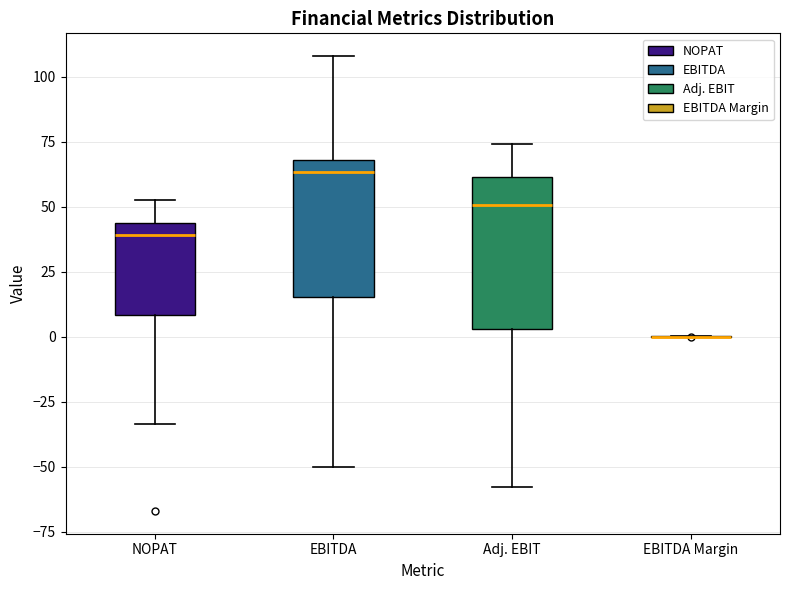

Reading left to right, transcribe this box plot: for each box, give where its median line is, the range the box spans, and where its two whiskers end, as read against the y-axis. The values are not printed on the chart, so give them approximately, as read against the axis.

NOPAT: median 40, box 10 to 45, whiskers -35 to 55
EBITDA: median 65, box 15 to 70, whiskers -50 to 110
Adj. EBIT: median 50, box 5 to 60, whiskers -60 to 75
EBITDA Margin: box collapsed to a line at 0, whiskers 0 to 0